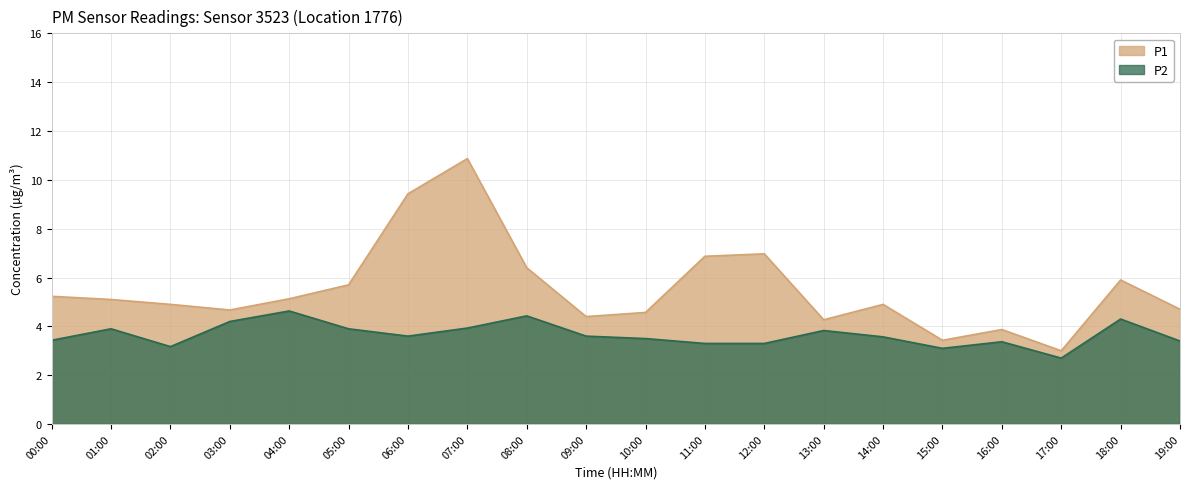

What is the sum of all P1 values?

110.3